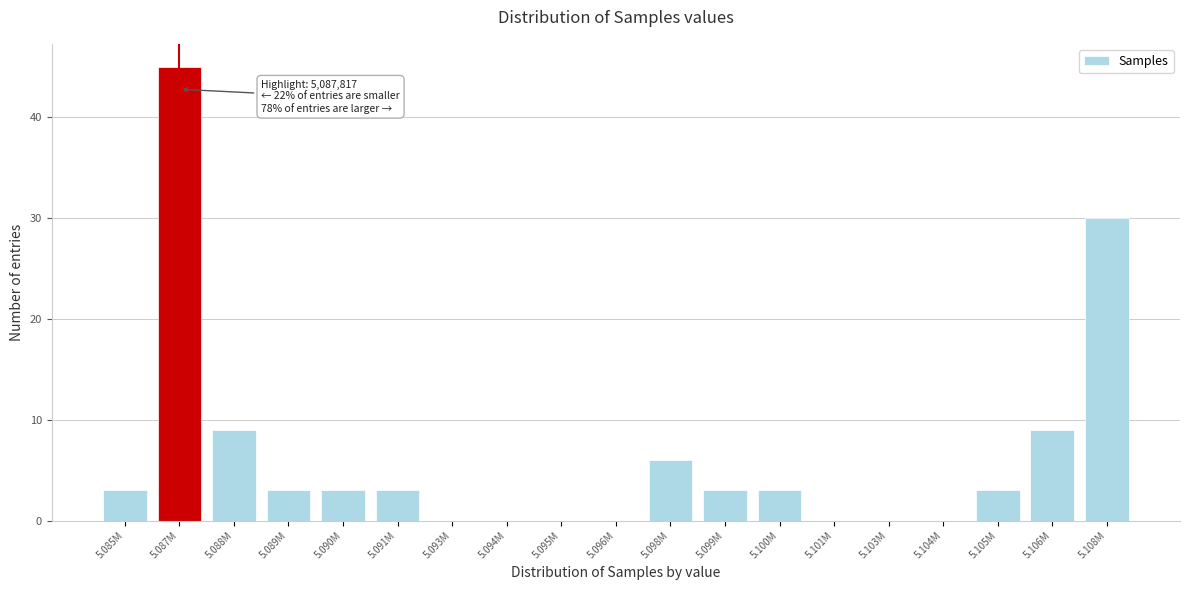

Reading left to right, extract all data points from this chart.

5.085M=3	5.087M=45	5.088M=9	5.089M=3	5.090M=3	5.091M=3	5.093M=0	5.094M=0	5.095M=0	5.096M=0	5.098M=6	5.099M=3	5.100M=3	5.101M=0	5.103M=0	5.104M=0	5.105M=3	5.106M=9	5.108M=30